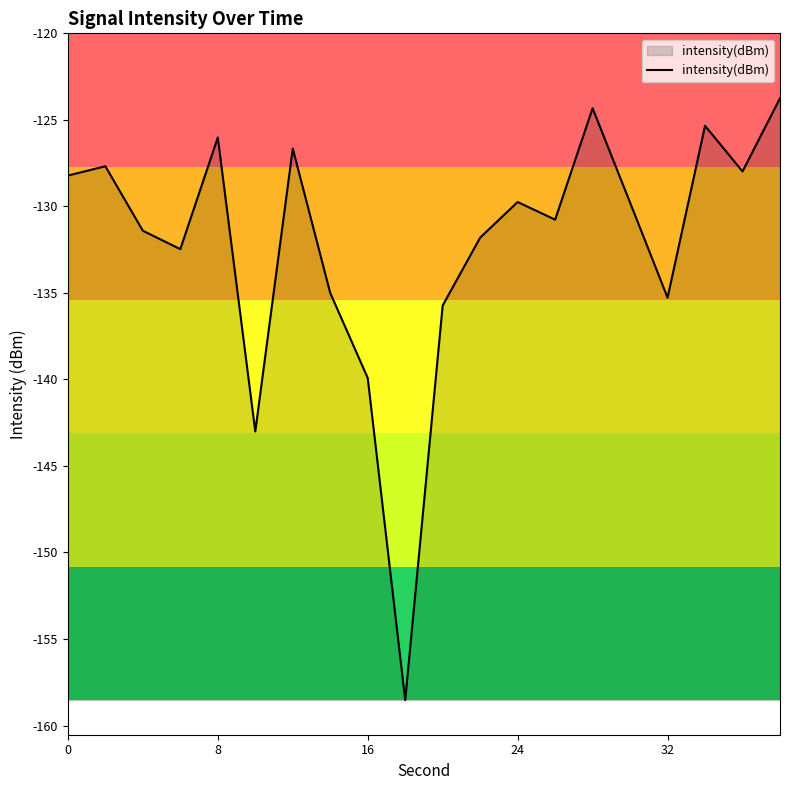

What is the difference between the maximum and minimum values?

34.8